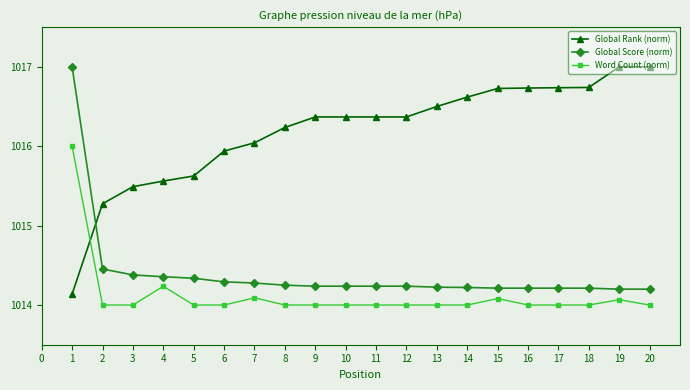

What is the difference between the maximum and minimum values in the Global Rank (norm) series?

2.9